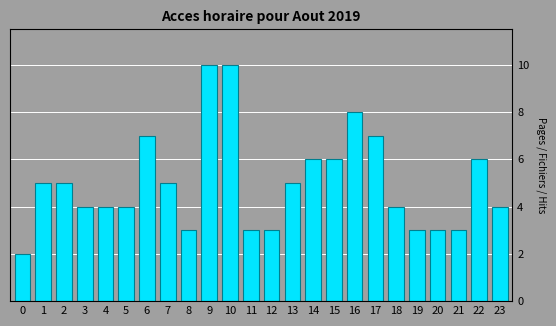

Reading left to right, list all the values displayed in this chart.

2	5	5	4	4	4	7	5	3	10	10	3	3	5	6	6	8	7	4	3	3	3	6	4